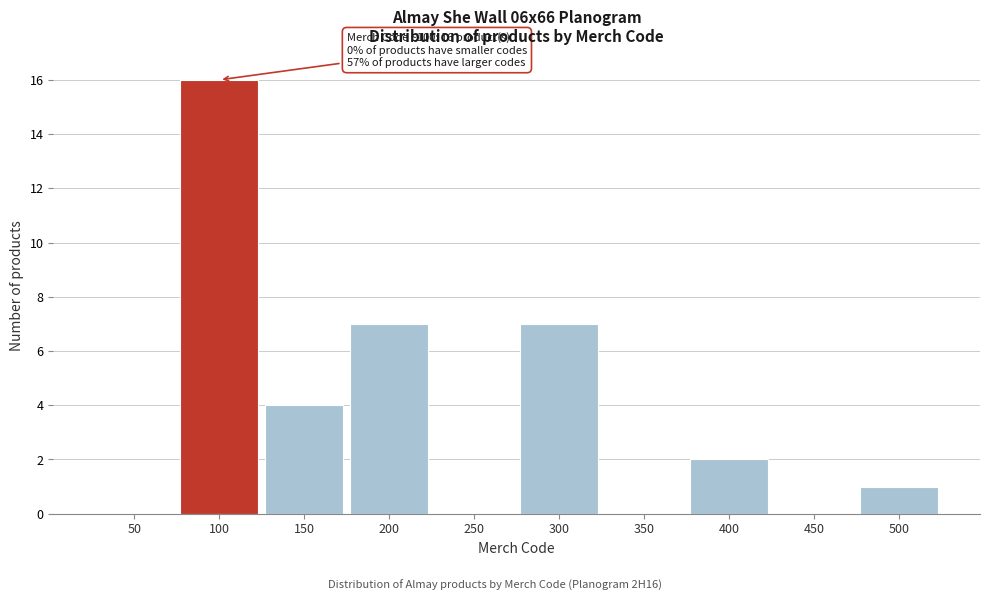

Reading left to right, extract all data points from this chart.

50=0	100=16	150=4	200=7	250=0	300=7	350=0	400=2	450=0	500=1